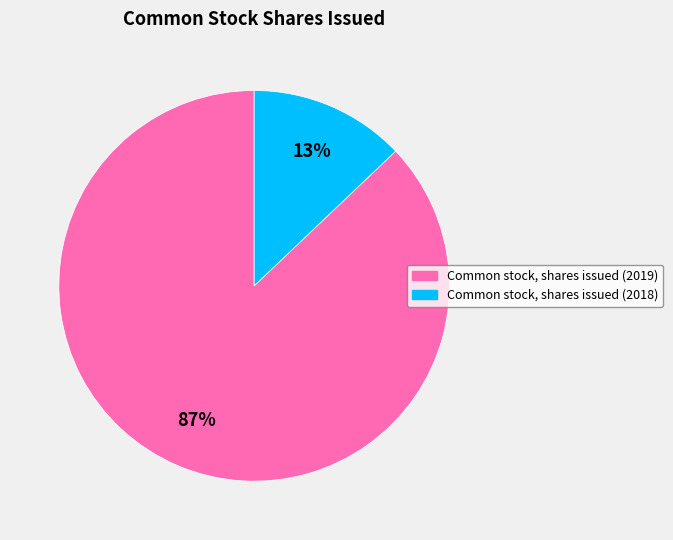

Which category has the smallest portion of the pie?

Common stock, shares issued (2018)